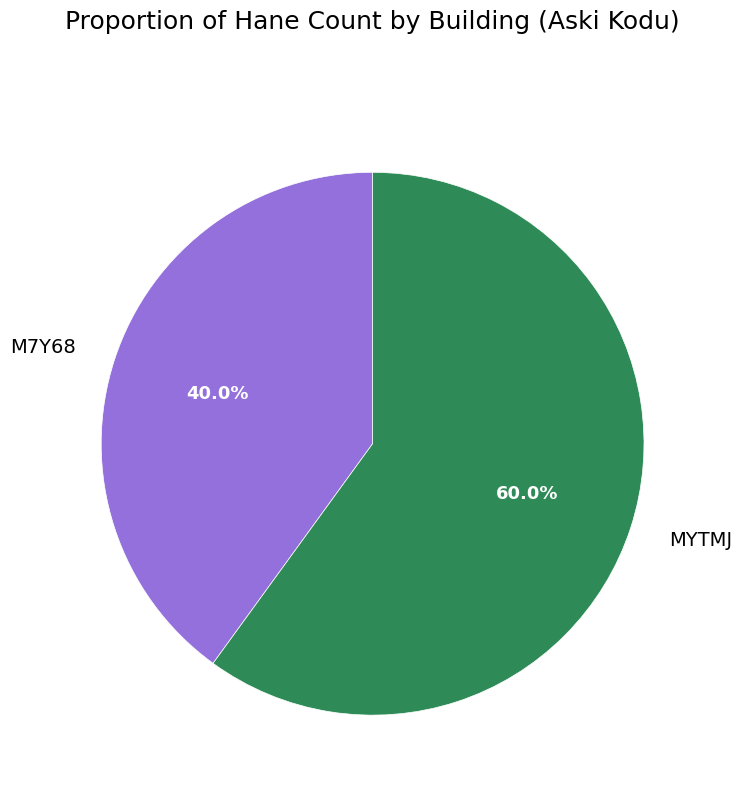

Is there any slice that represents more than half of the pie?

Yes